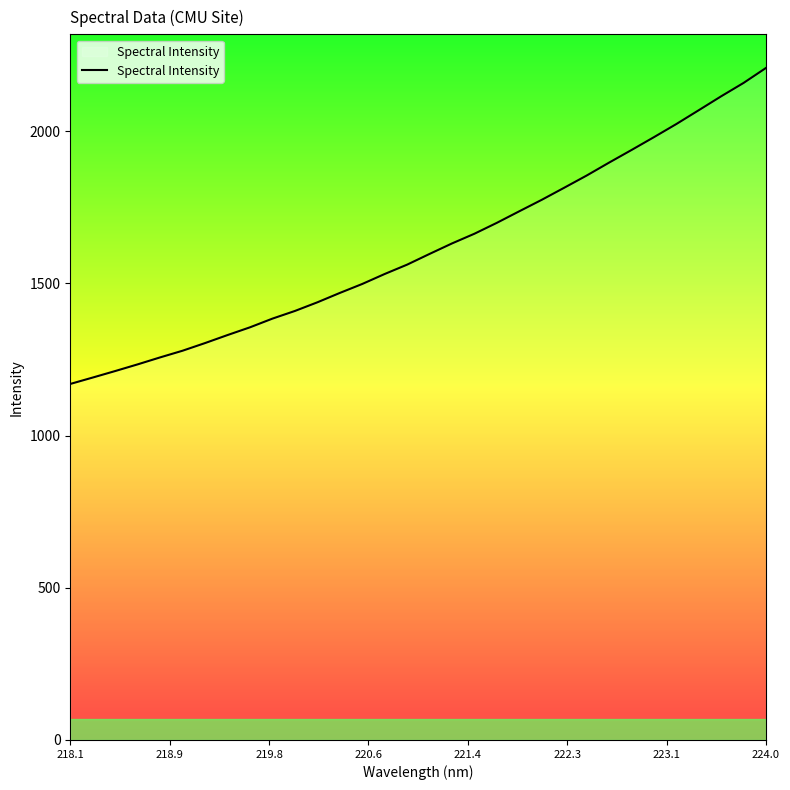

What is the greatest value displayed?

2207.3